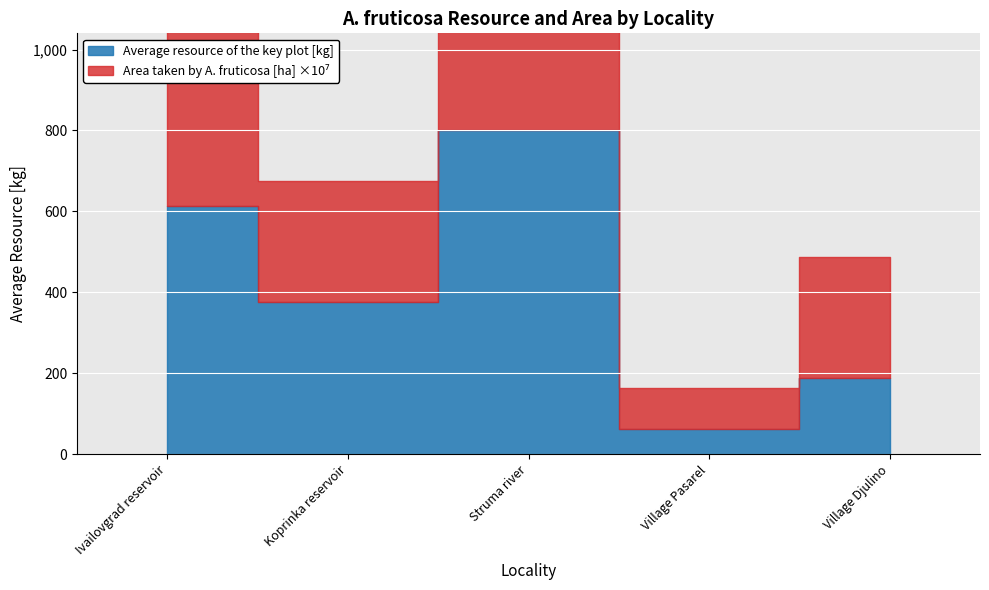

Count the number of data series in this chart.

2